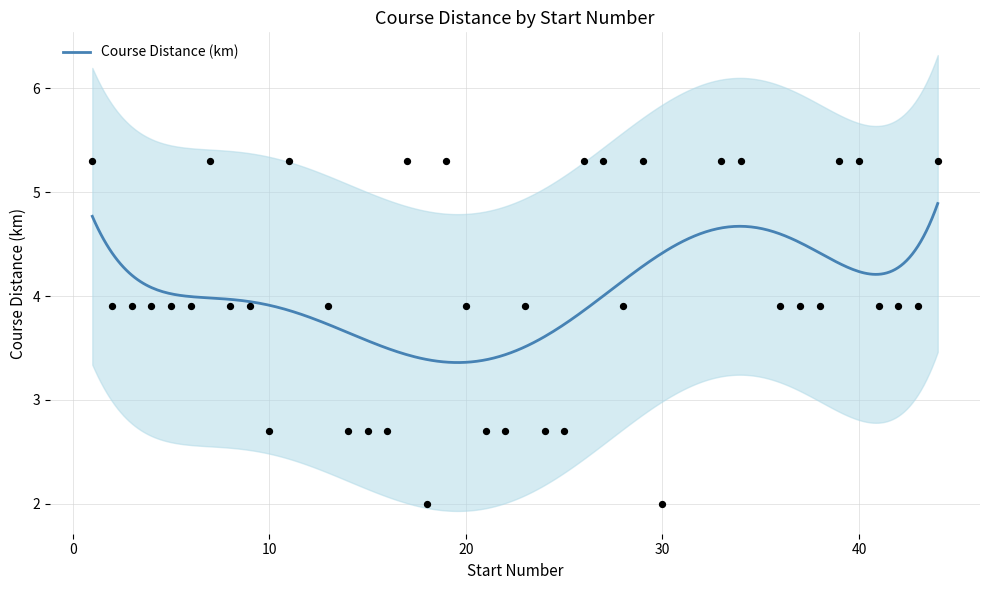

Which has a higher value, 21 or 40?

40